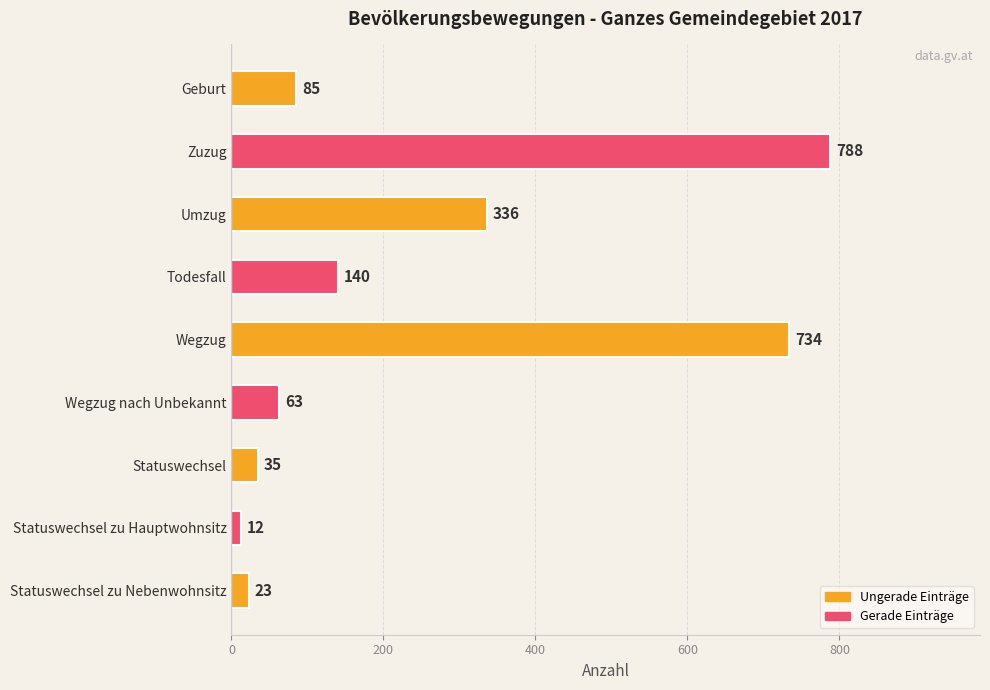

Which category has the highest value across all series?

Zuzug